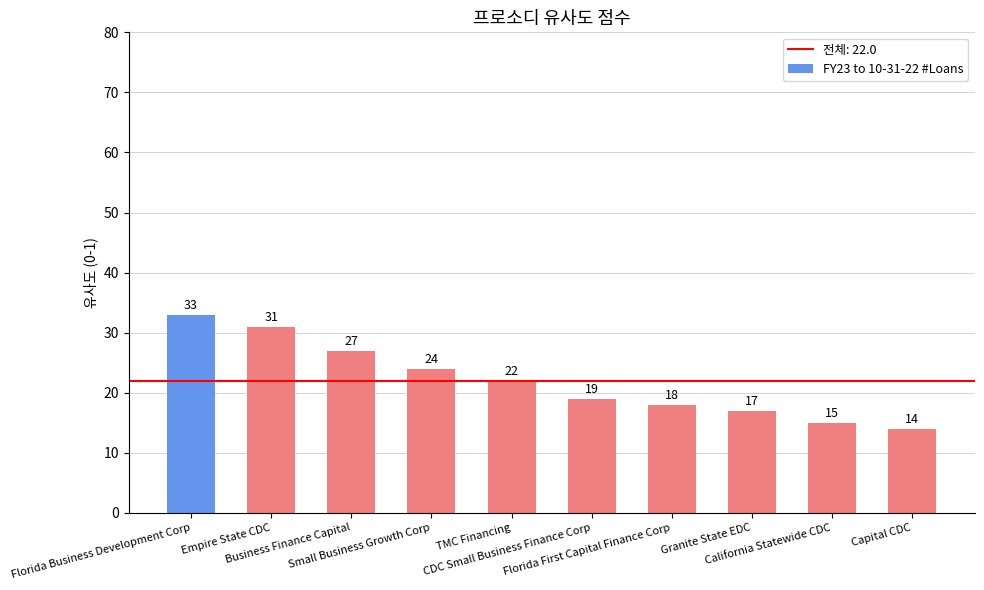

What is the difference between the second highest and second lowest values?

16